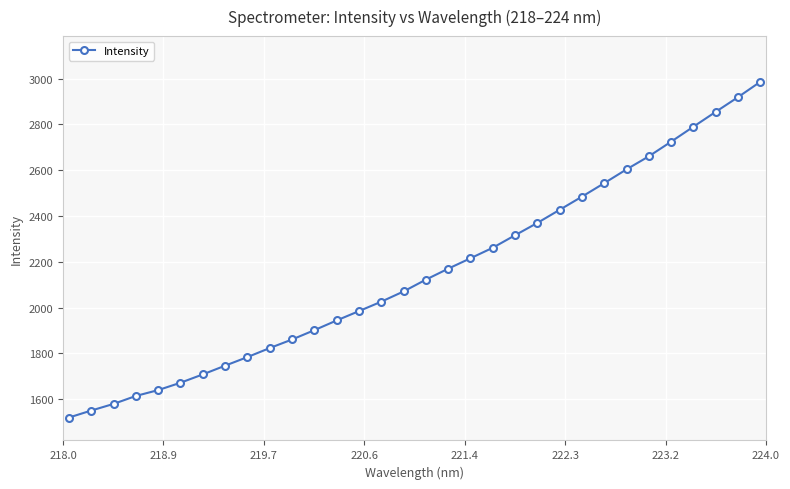

What is the maximum value shown in the chart?

2985.8